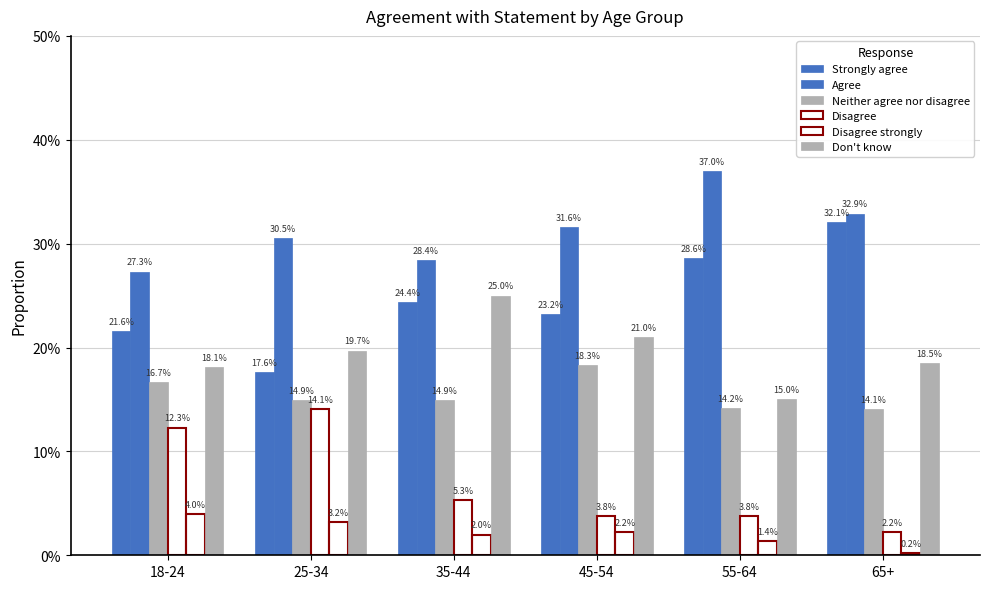

At which category is the sum across all series the highest?

45-54